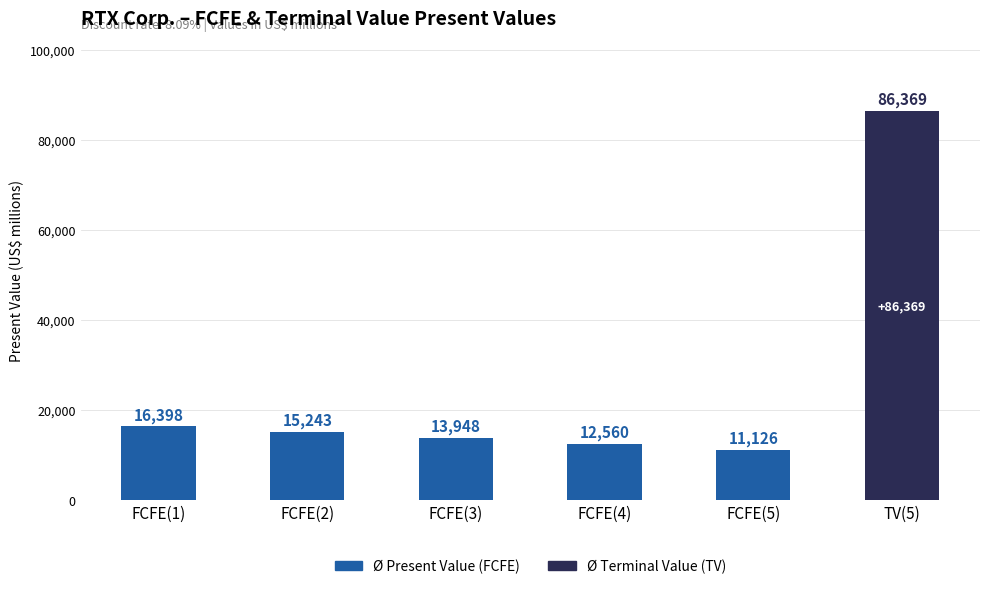

At which label does Ø Present Value (FCFE) reach its peak?

FCFE(1)